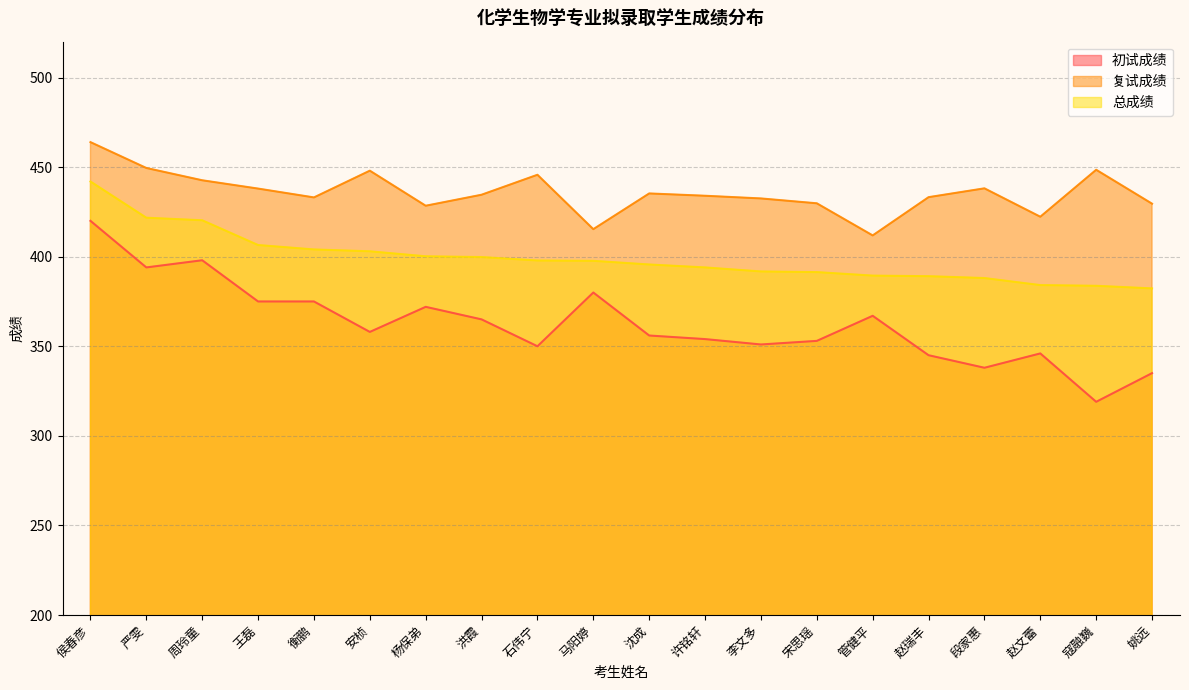

What are all the series names shown in the legend?

初试成绩, 复试成绩, 总成绩